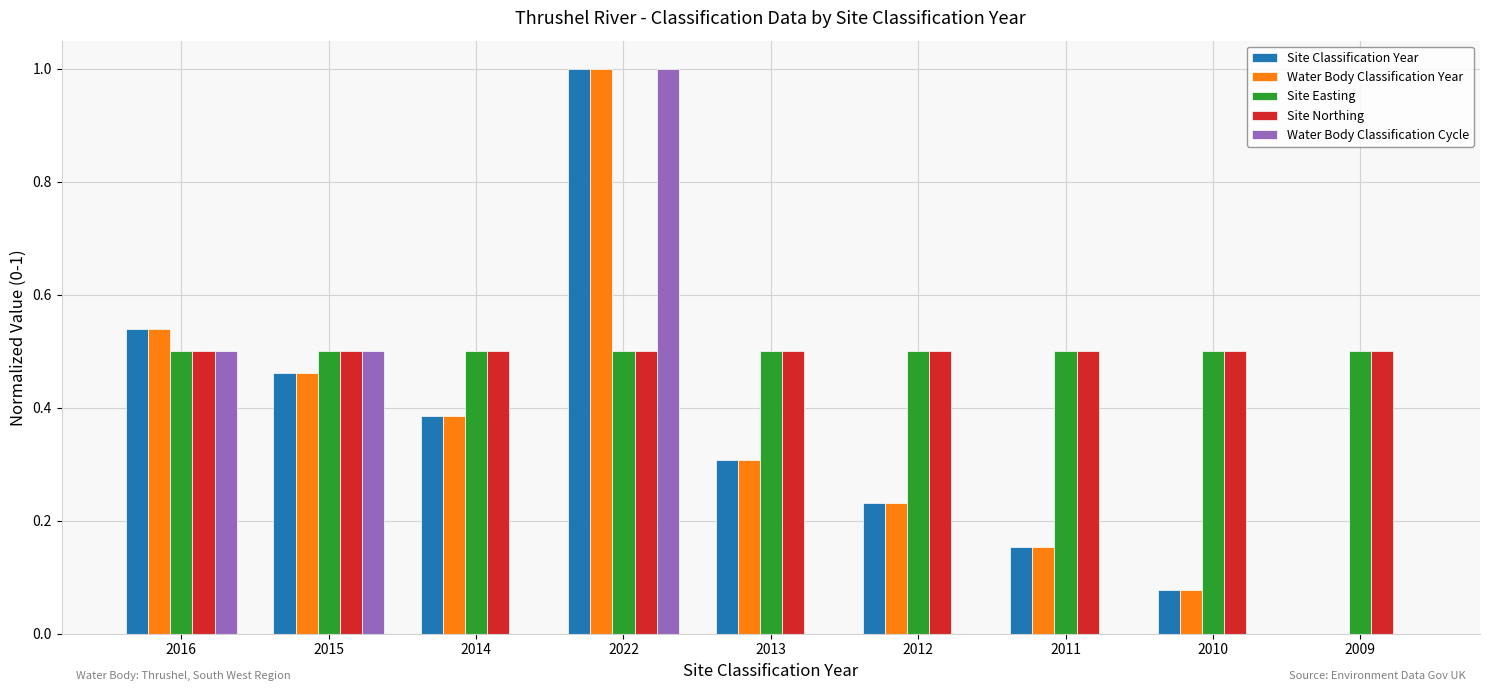

Between 2016 and 2010, which series saw the biggest shift?

Water Body Classification Cycle